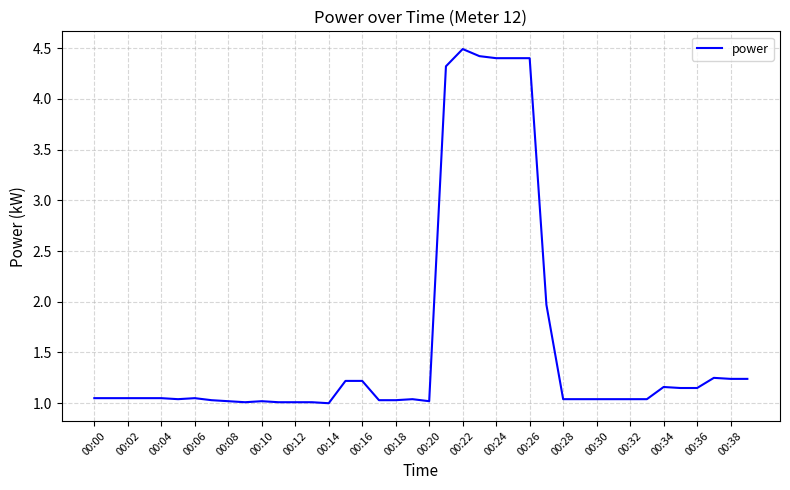

What is the maximum value shown in the chart?

4.5